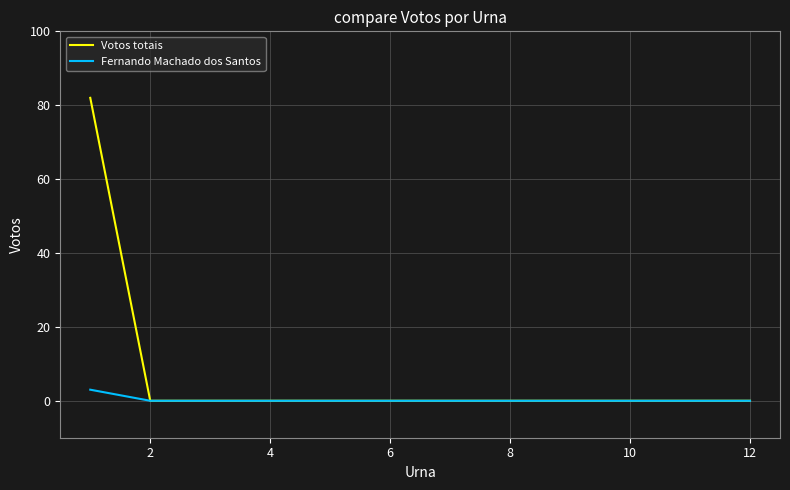

Which series has the widest spread of values?

Votos totais